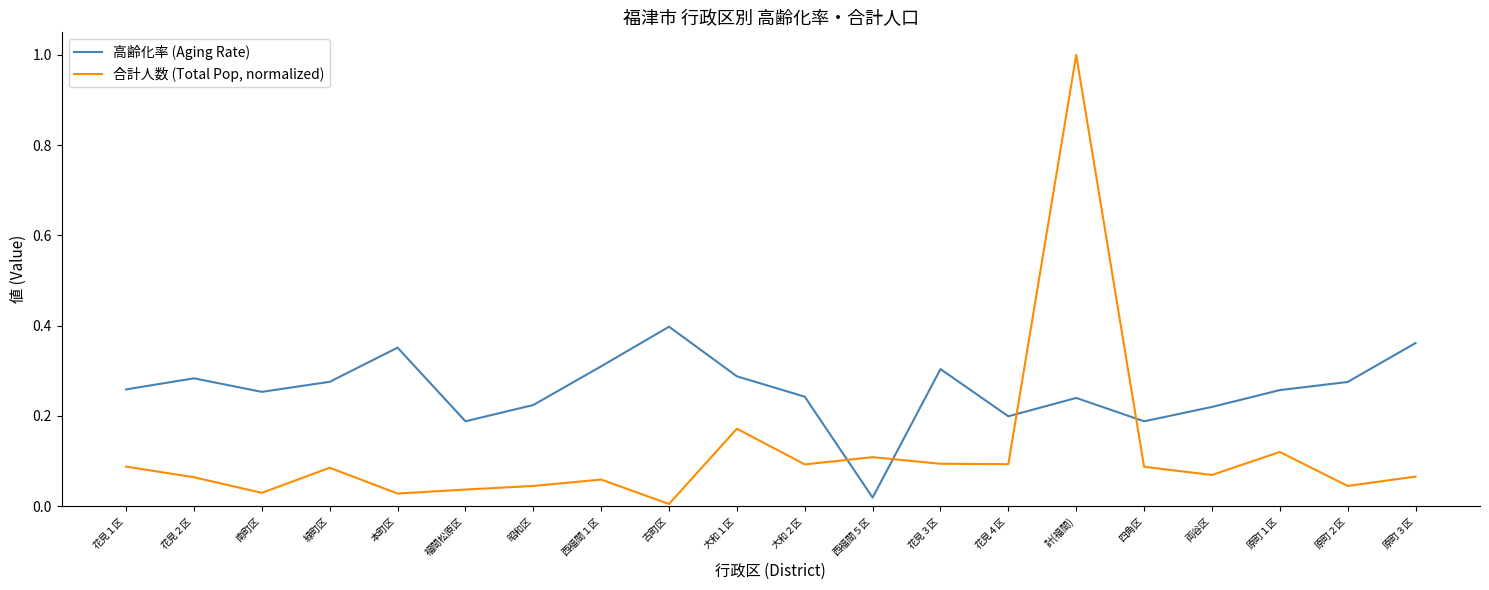

What is the maximum value for 合計人数 (Total Pop, normalized)?

1.0